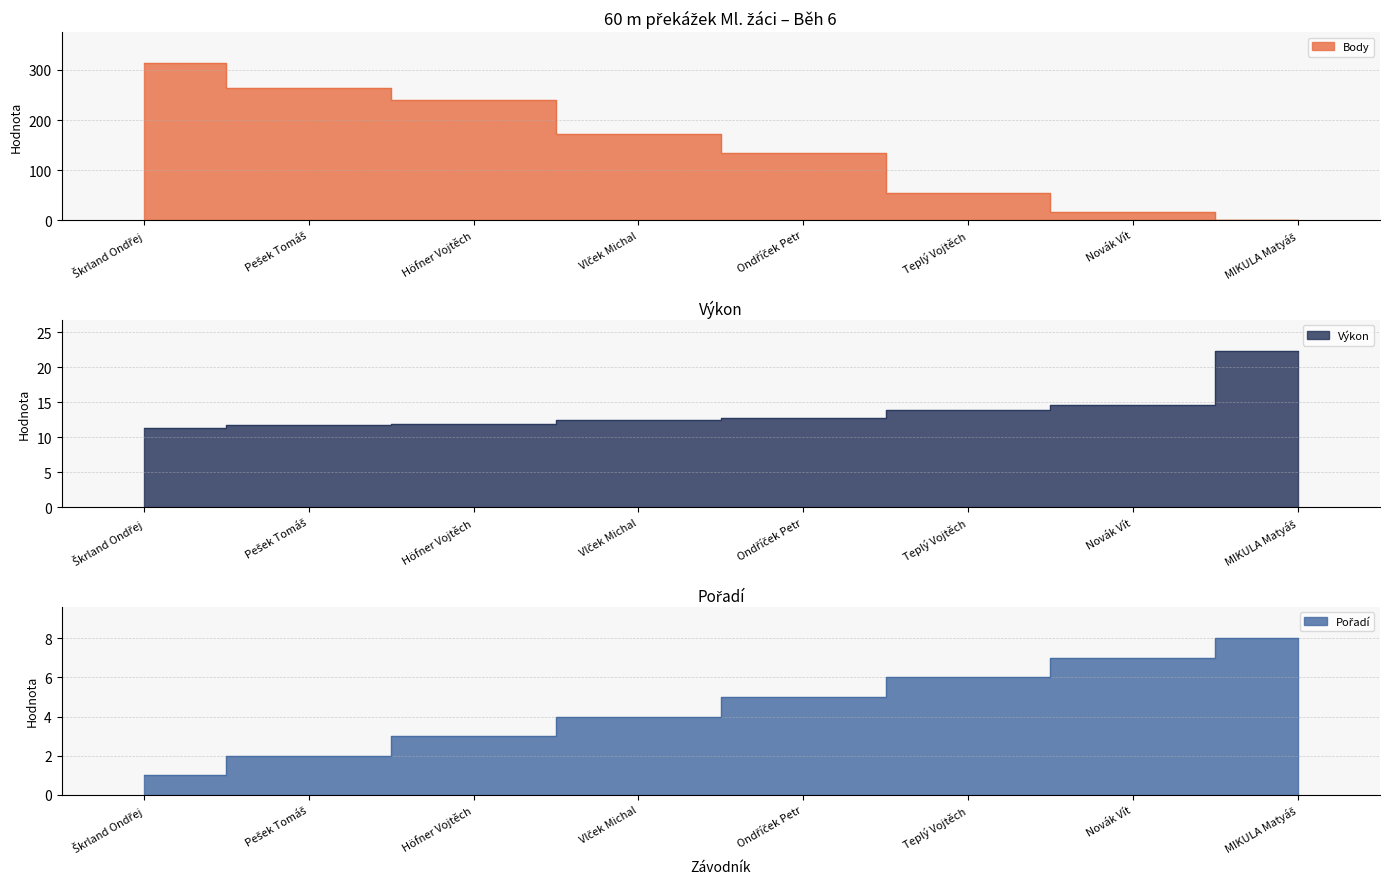

Count the Pořadí values in the range 3 to 7.

5